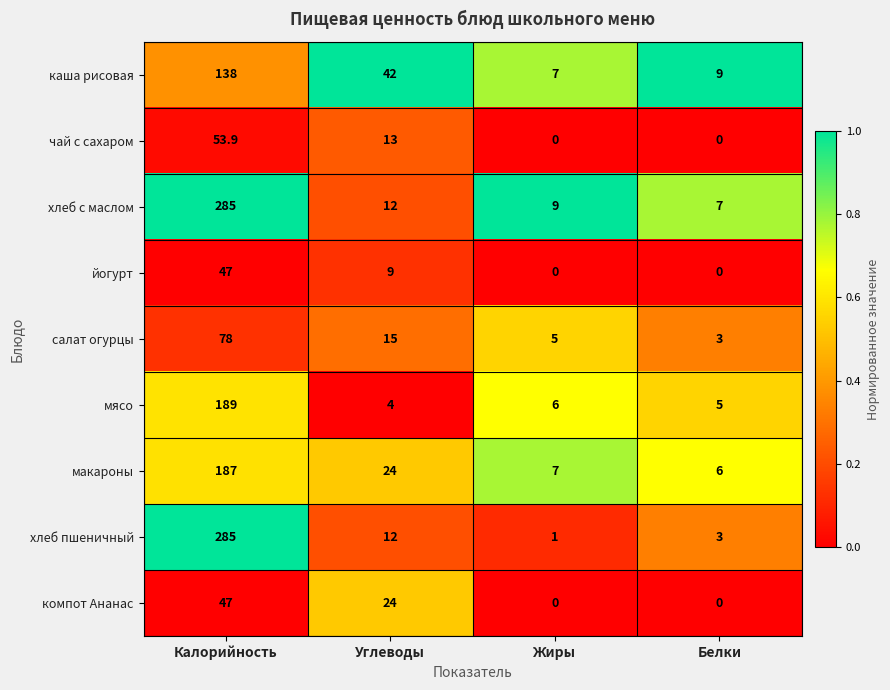

What is the difference between the highest and lowest values at Калорийность?

238.0